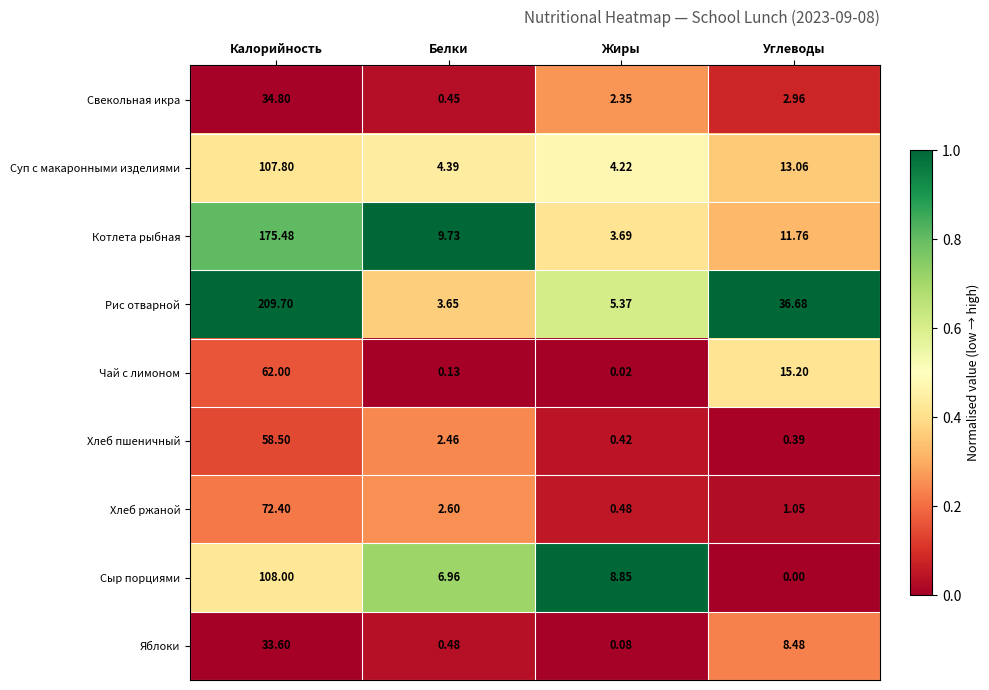

At which category is the sum across all series the highest?

Калорийность